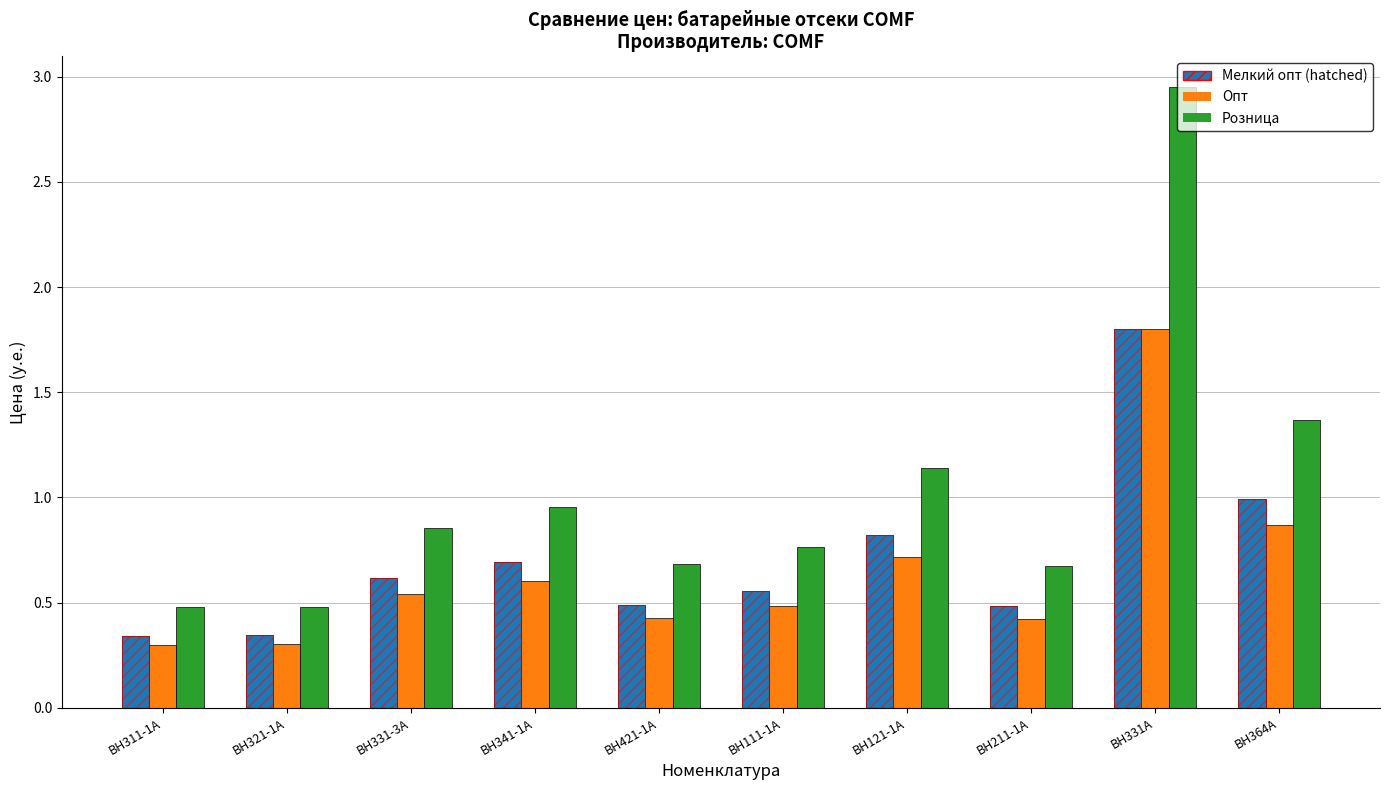

What is the spread (max minus min) of values at BH111-1A?

0.3